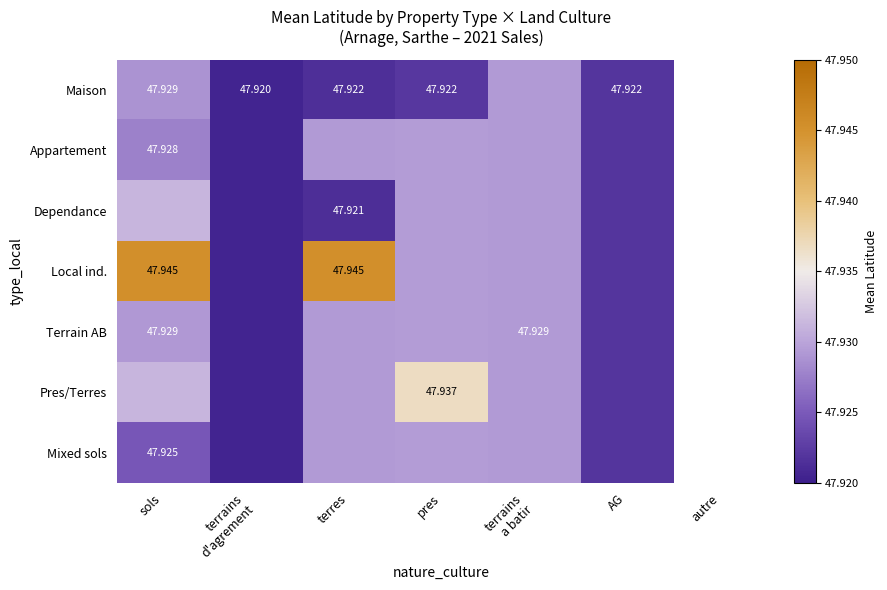

How many data points does each series have?

7